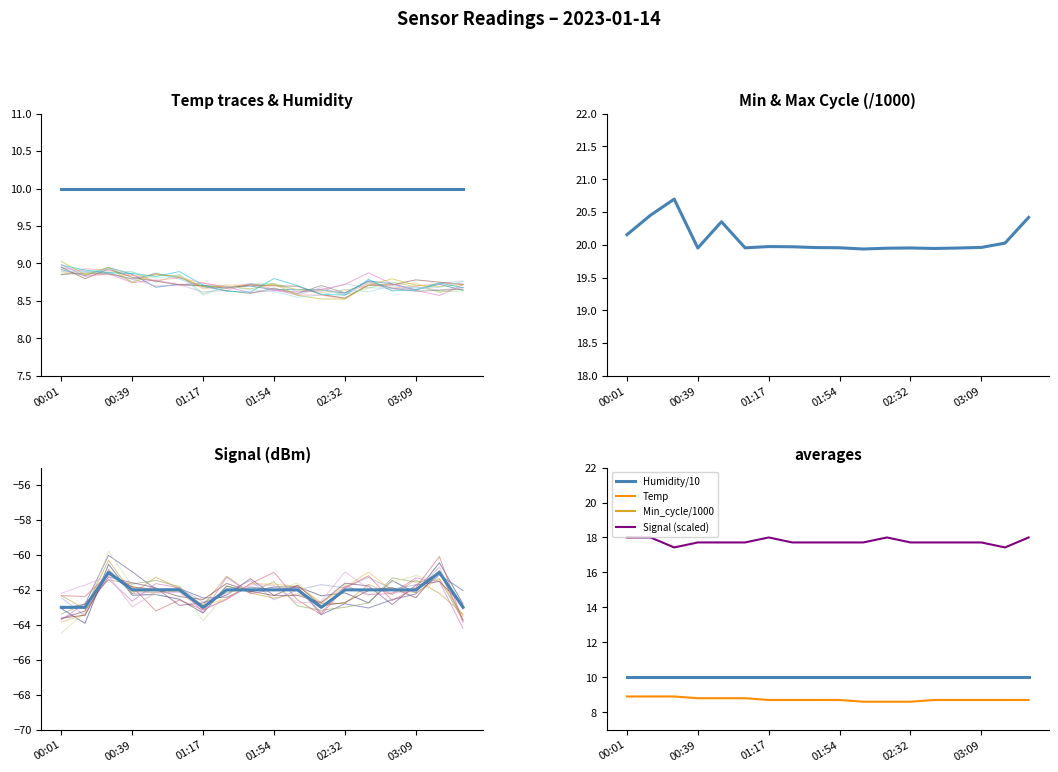

What is the smallest value displayed?

-63.0